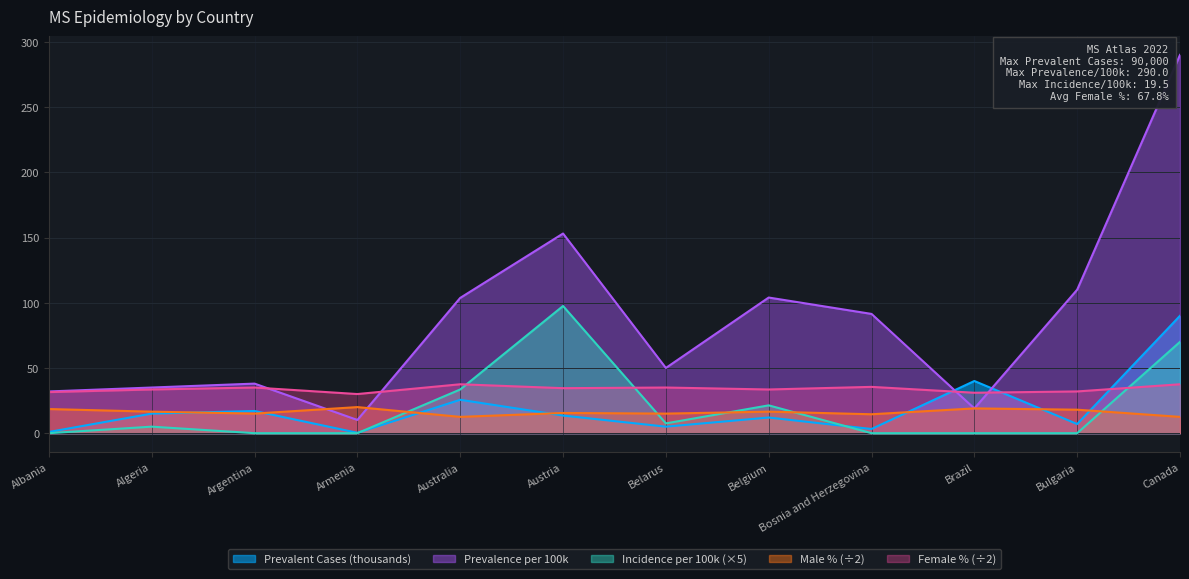

How many categories are shown in the chart?

12